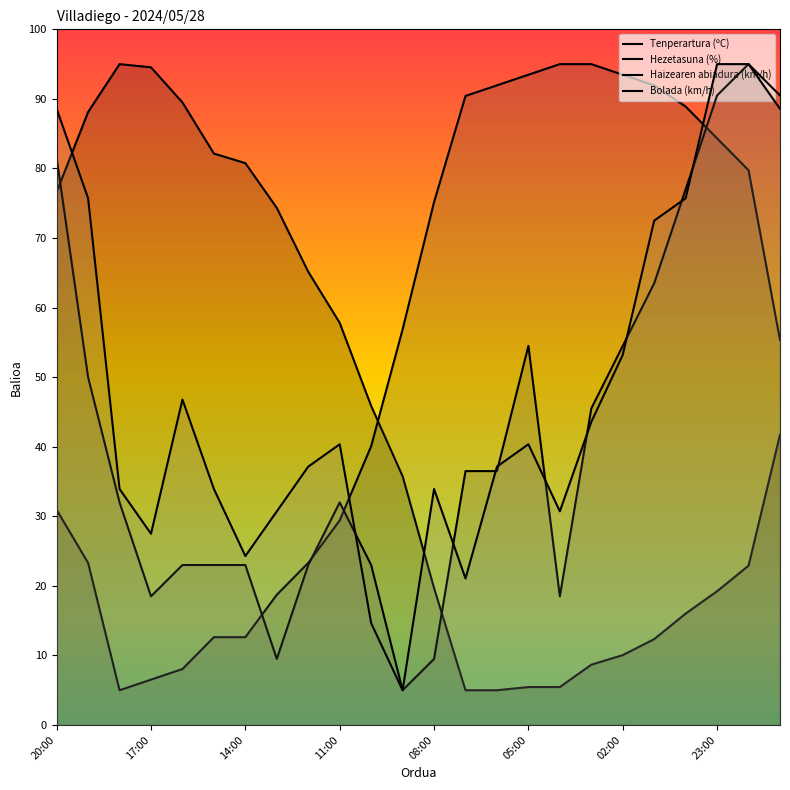

At which category is the sum across all series the highest?

22